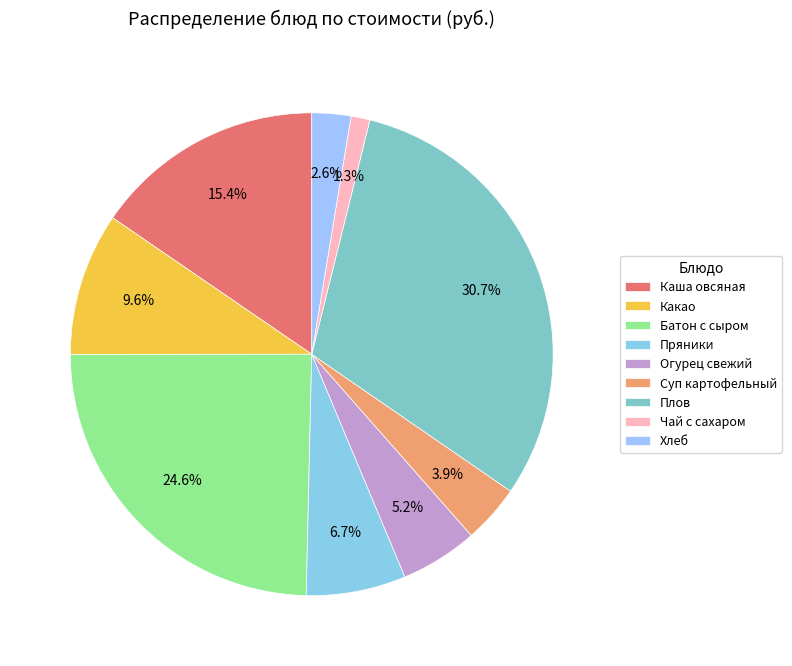

How many segments does this pie chart have?

9